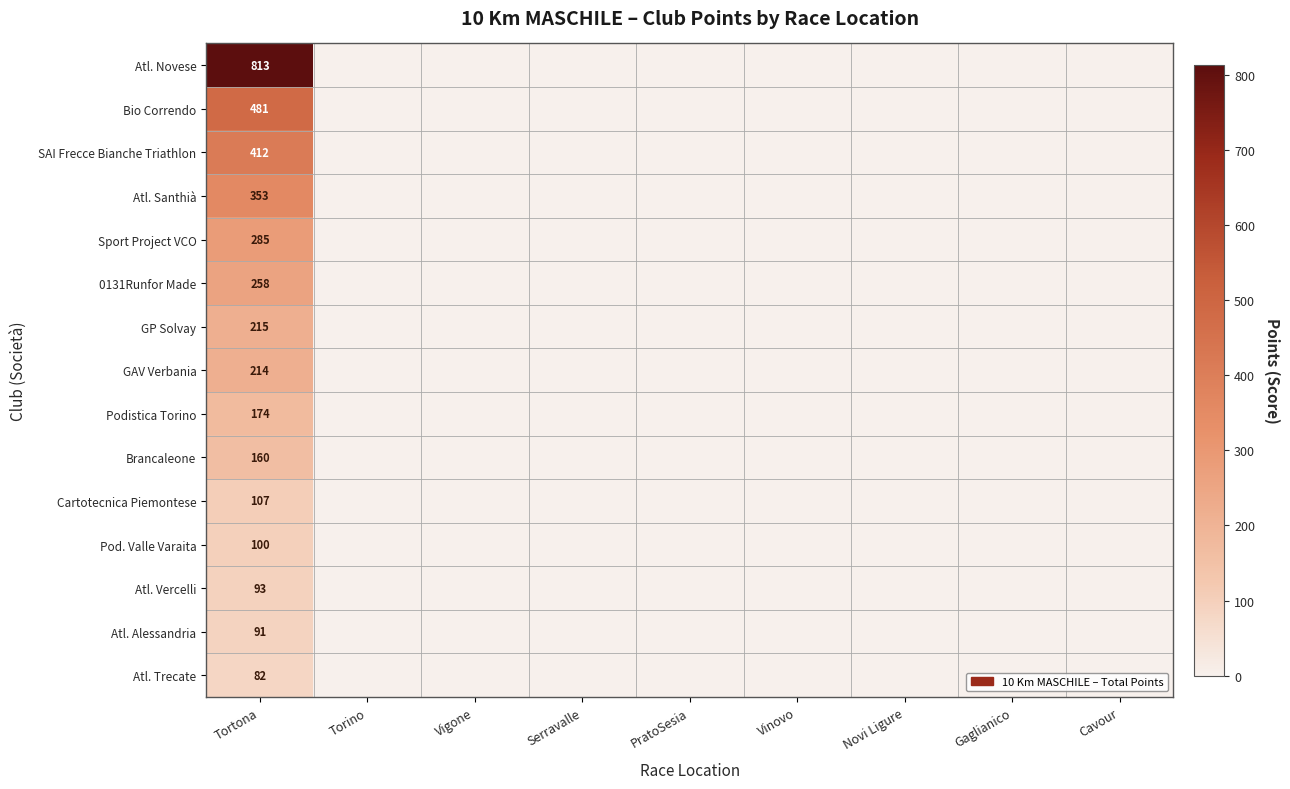

What is the maximum value for Cartotecnica Piemontese?

107